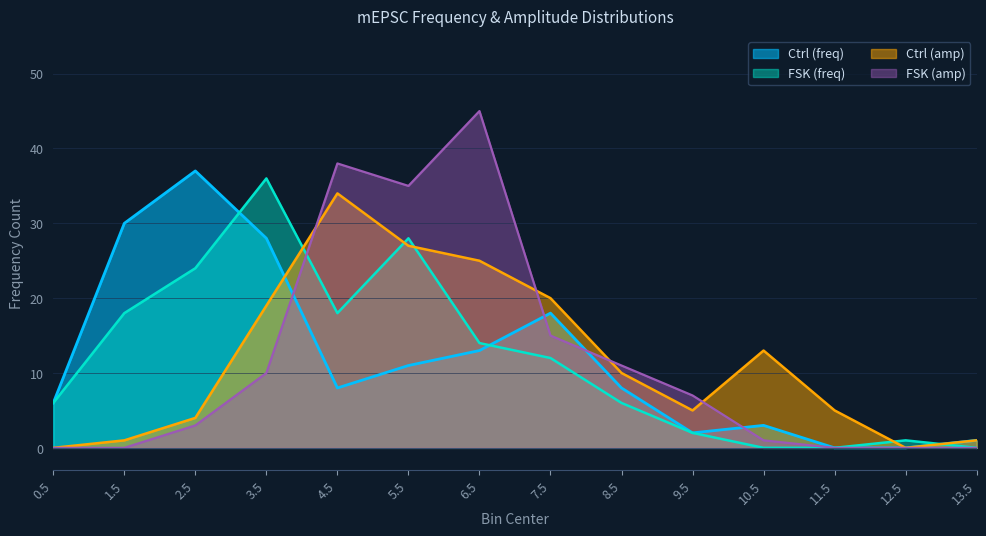

What are all the series names shown in the legend?

Ctrl (freq), FSK (freq), Ctrl (amp), FSK (amp)